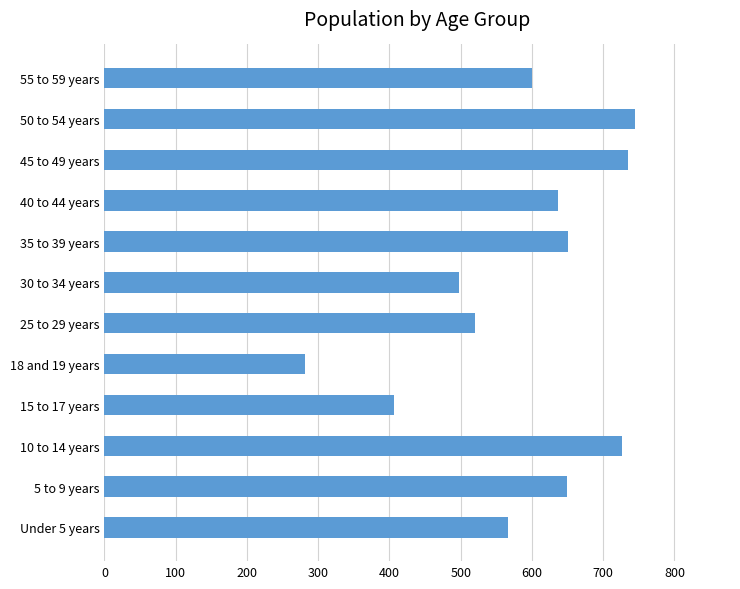

What is the sum of all values?

7014